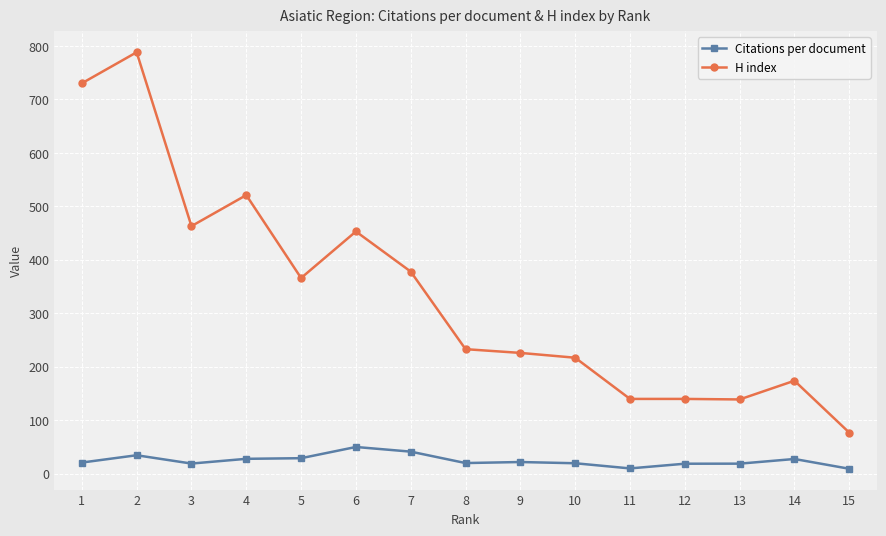

Which series has the largest total across all categories?

H index